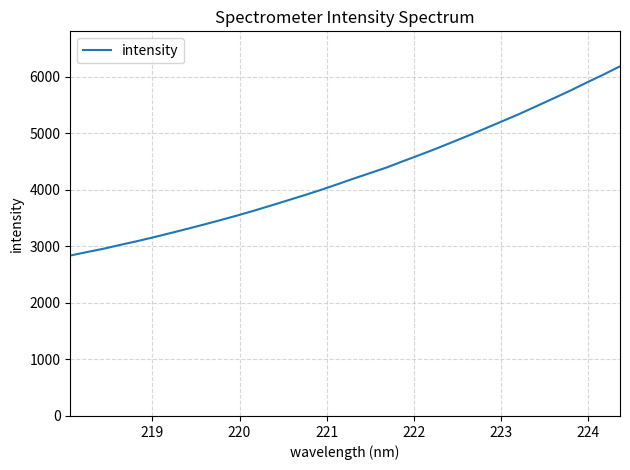

What is the maximum value shown in the chart?

6188.9